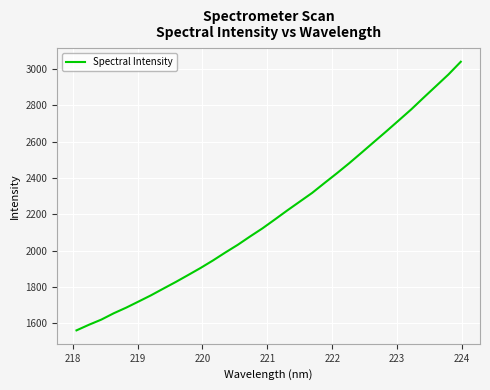

What is the difference between the maximum and minimum values?

1479.4